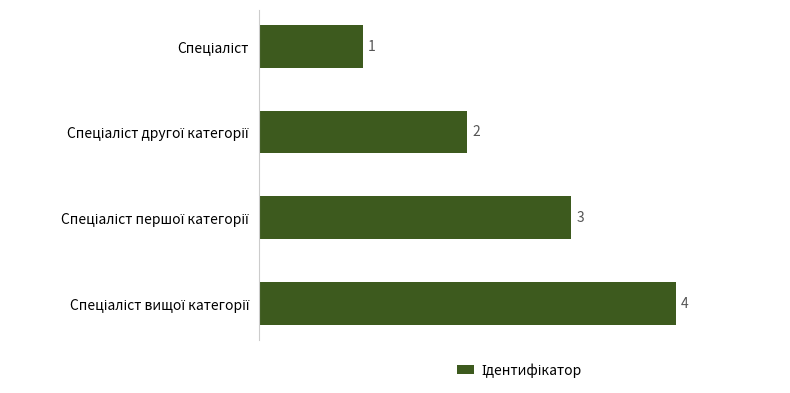

What is the sum of all values?

10